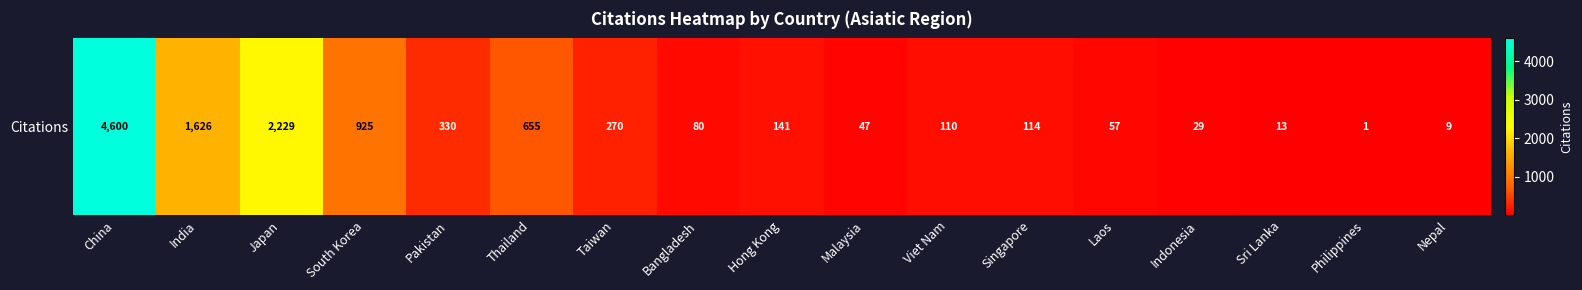

Which category has the lowest value across all series?

Philippines